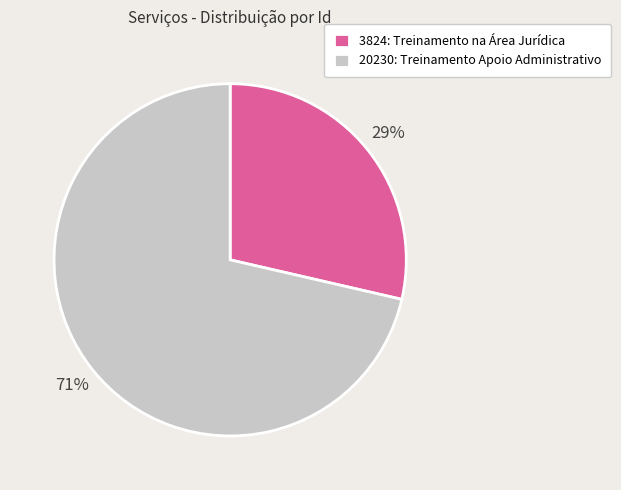

To the nearest percent, what percentage of the pie is 3824: Treinamento na Área Jurídica?

29%